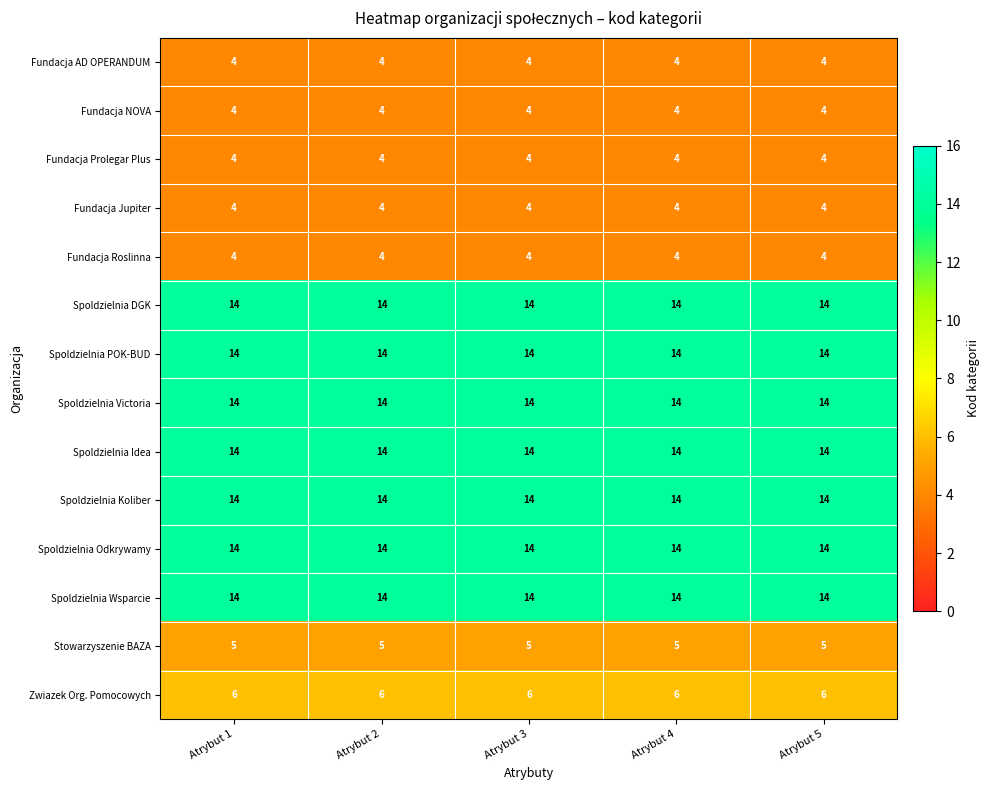

The Fundacja Prolegar Plus series shows 4 at Atrybut 4. True or false?

True